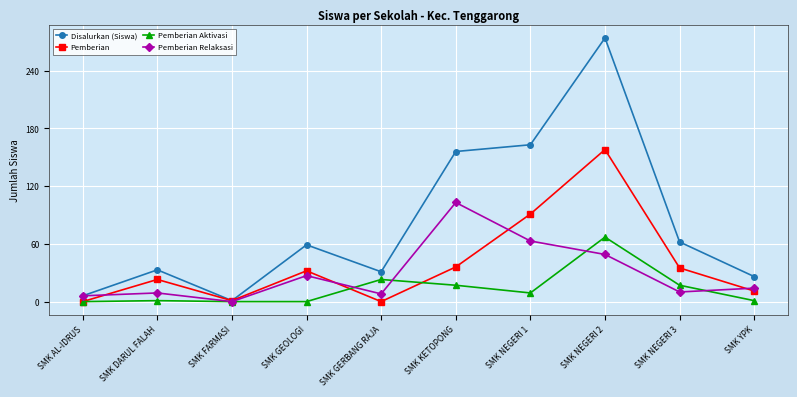

Where does the Pemberian Relaksasi series first go above 14?

SMK GEOLOGI